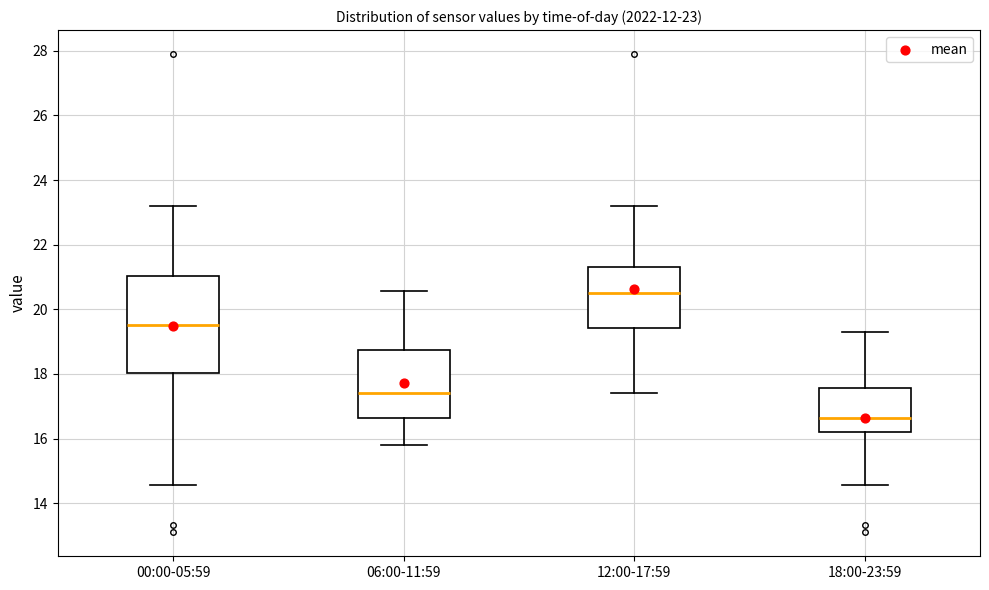

Comparing the boxes themselves (not the whiskers), which one is the tallest?

00:00-05:59